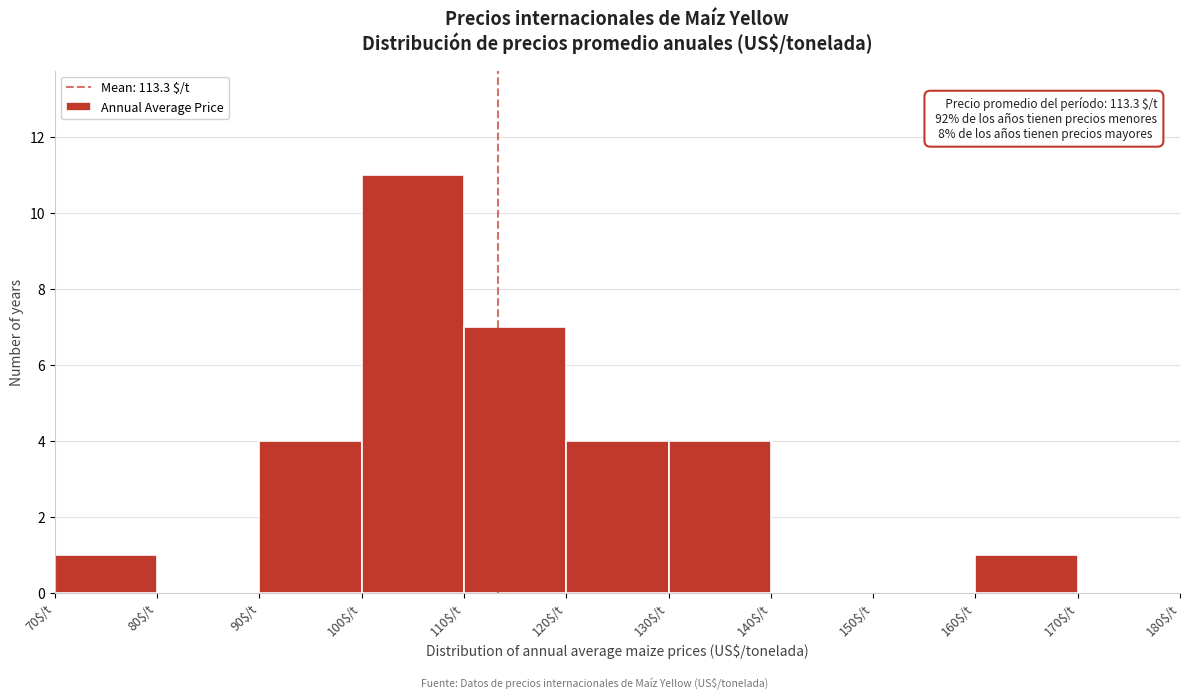

Which range on the x-axis has the tallest bar?

100 to 110